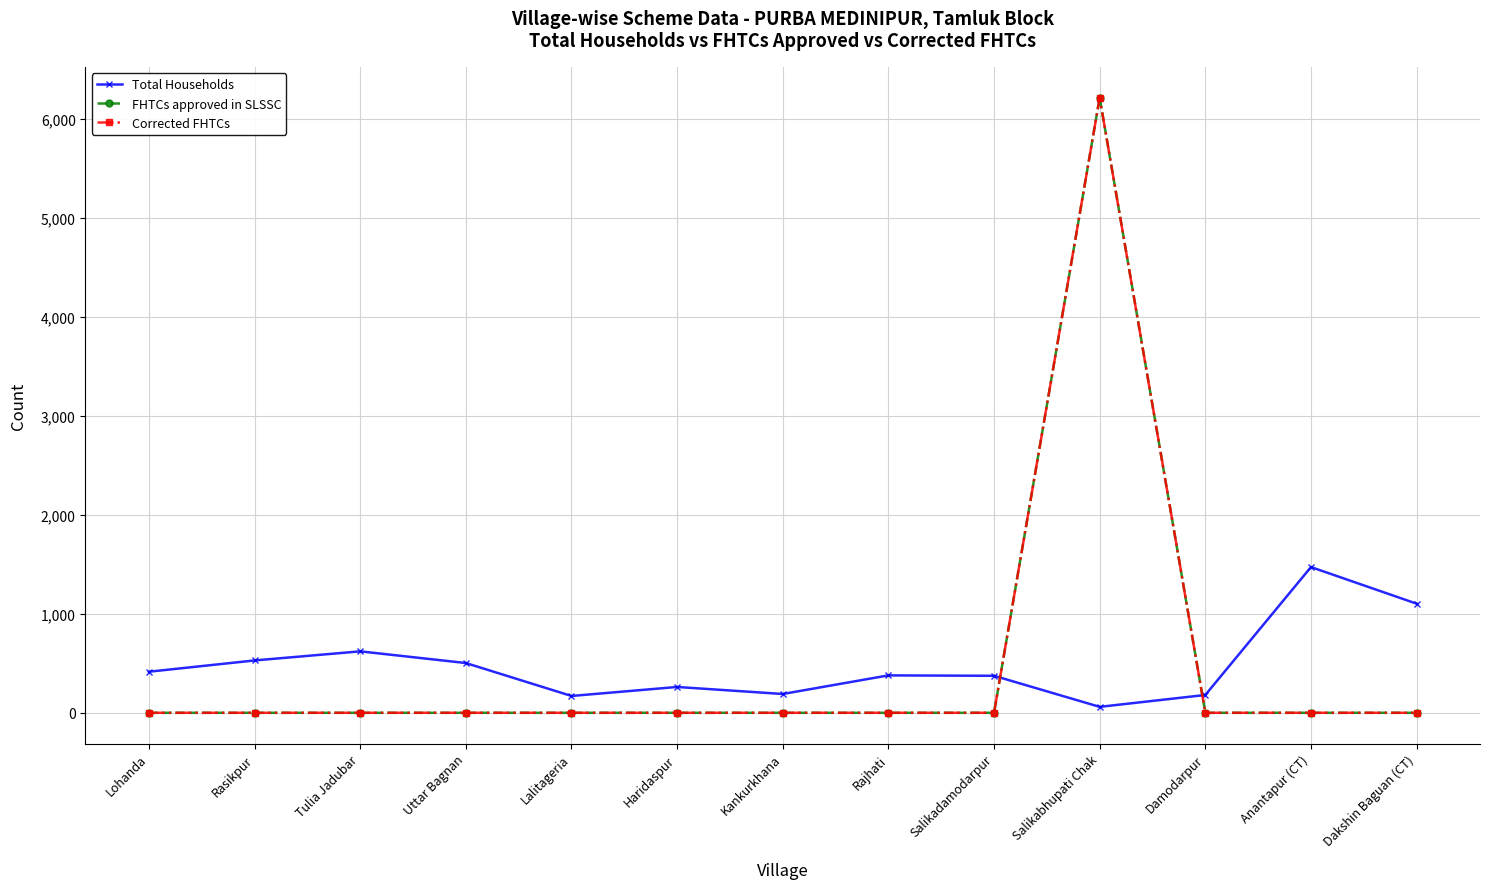

Between Kankurkhana and Dakshin Baguan (CT), which series saw the biggest shift?

Total Households